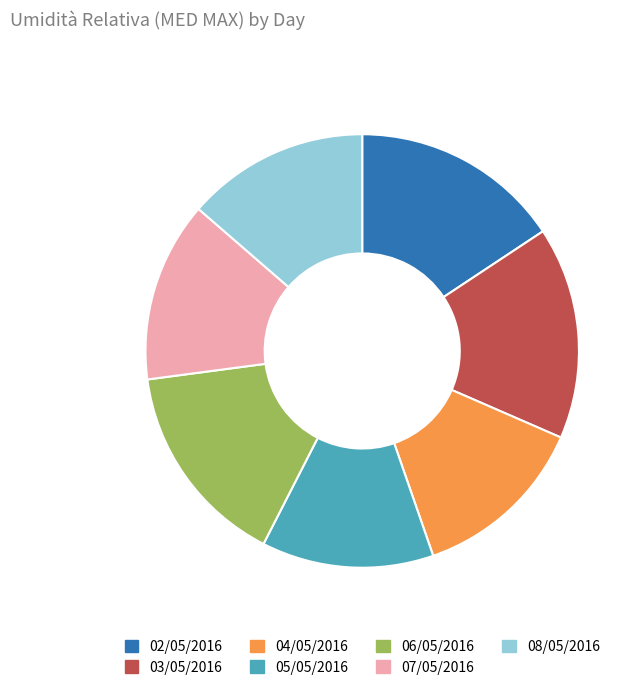

Approximately how many times larger is the value at 03/05/2016 compared to 04/05/2016?

1.2